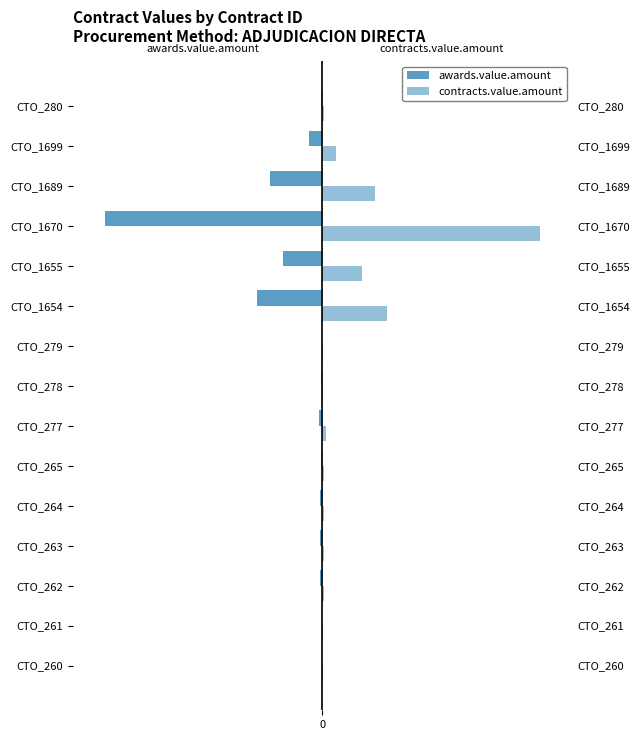

Which series has the largest total across all categories?

contracts.value.amount